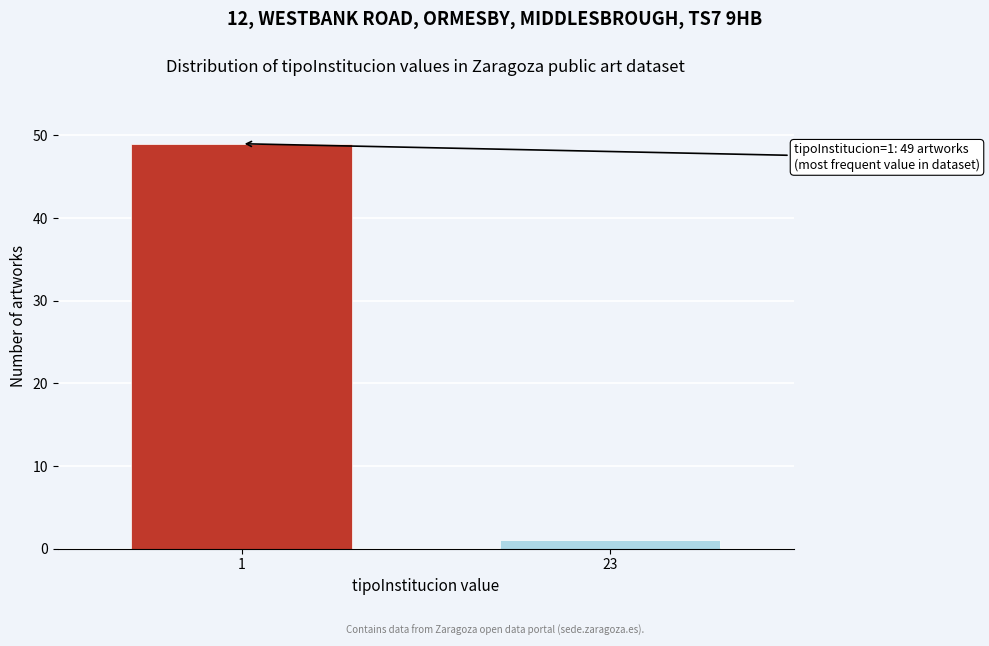

Reading right to left, extract all data points from this chart.

1	49